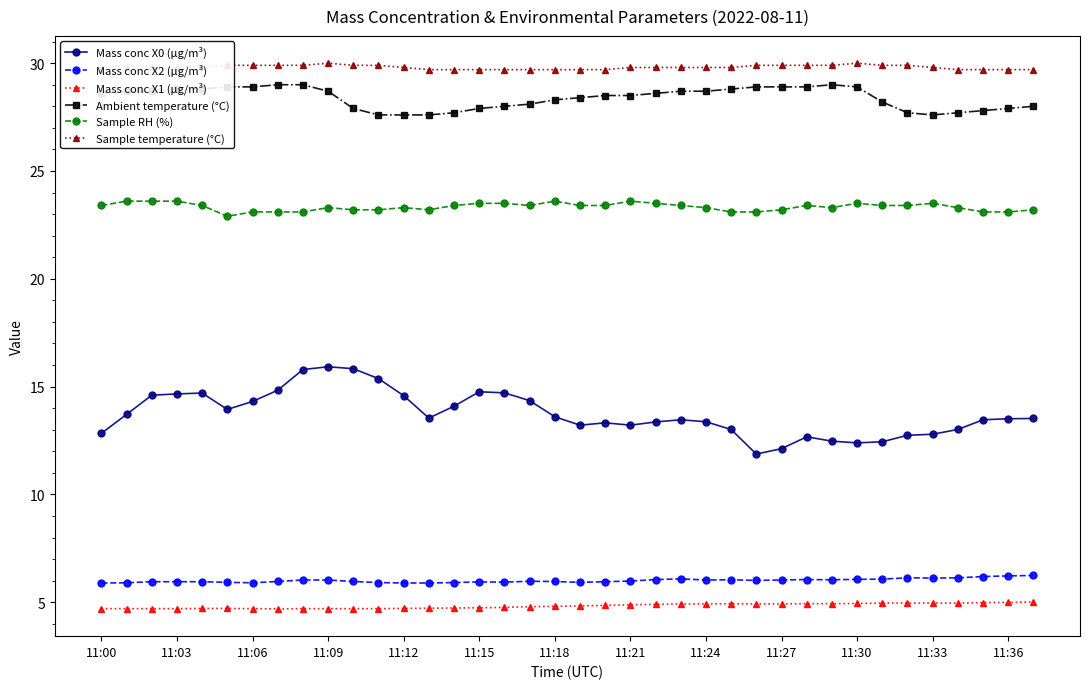

True or false: Ambient temperature (°C) and Mass conc X2 (μg/m³) intersect in this chart.

False